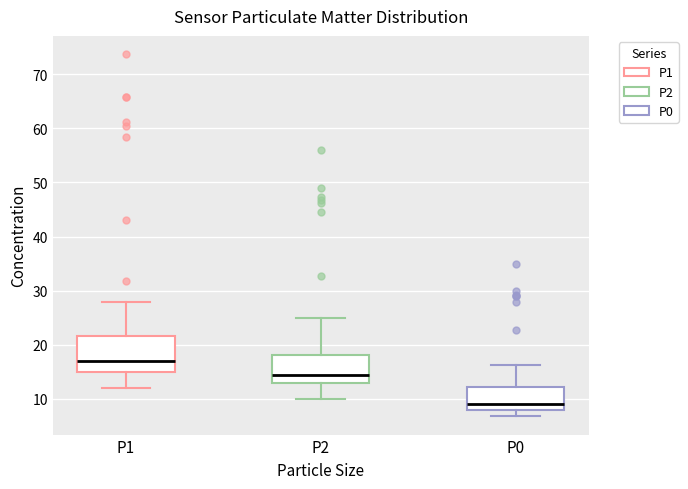

Reading left to right, transcribe this box plot: for each box, give where its median line is, the range the box spans, and where its two whiskers end, as read against the y-axis. The values are not printed on the chart, so give them approximately, as read against the axis.

P1: median 17, box 15 to 22, whiskers 12 to 28
P2: median 14, box 13 to 18, whiskers 10 to 25
P0: median 9, box 8 to 12, whiskers 7 to 16